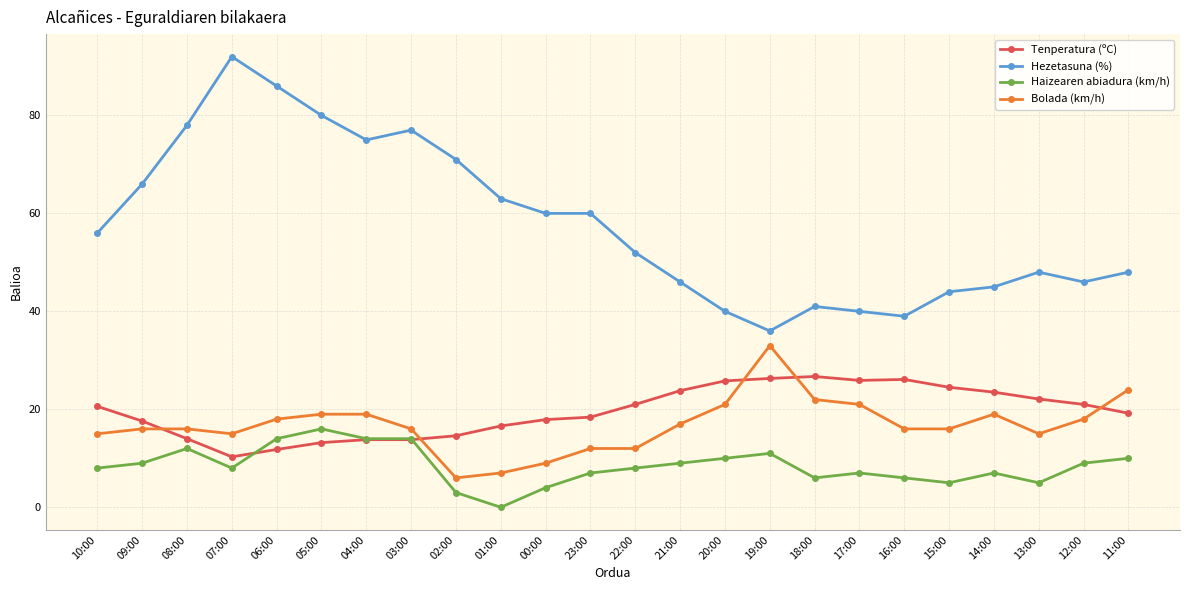

True or false: Haizearen abiadura (km/h) has a value of 2.4 at 07:00.

False